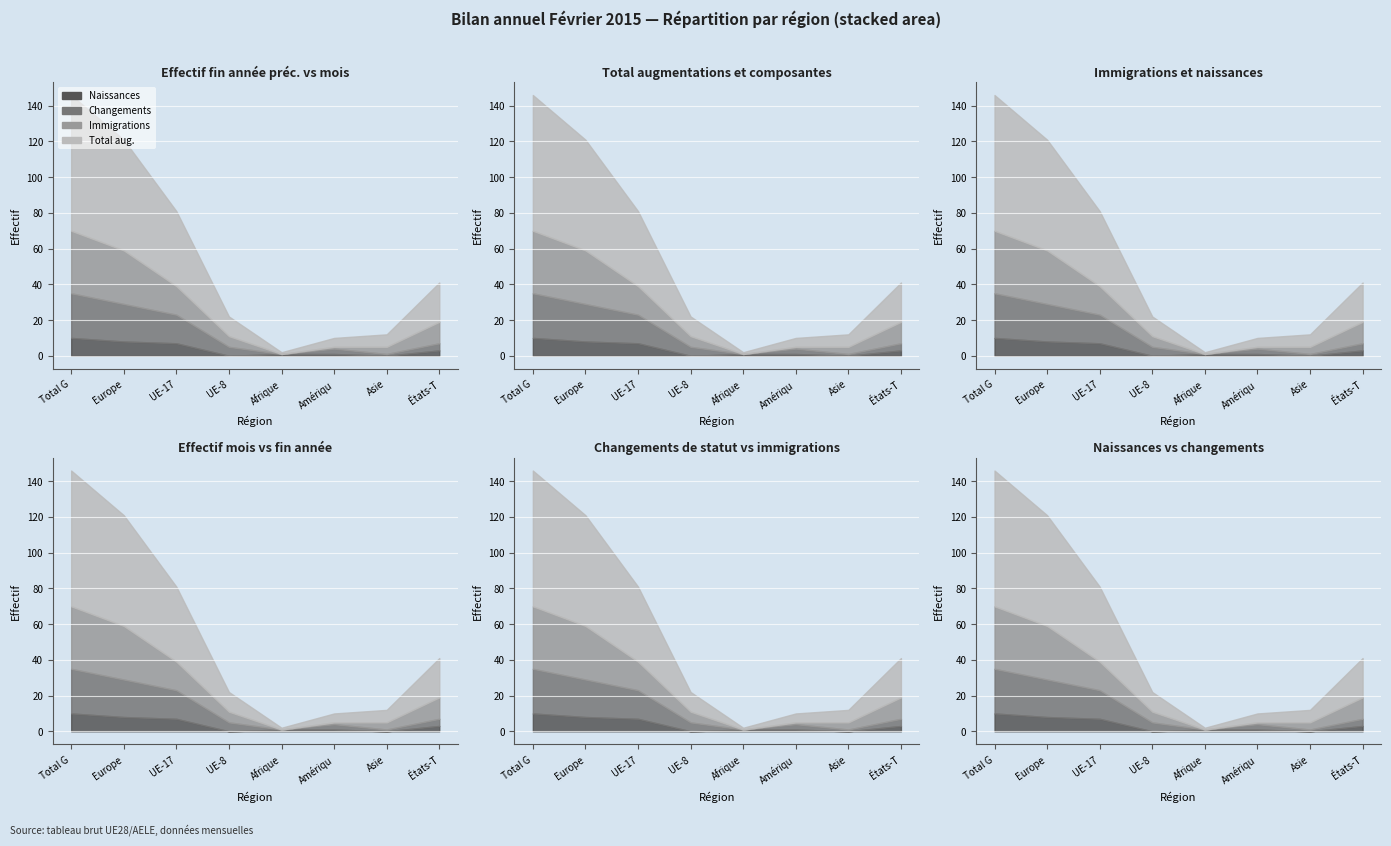

The Total augmentations series shows 11 at UE-8. True or false?

True